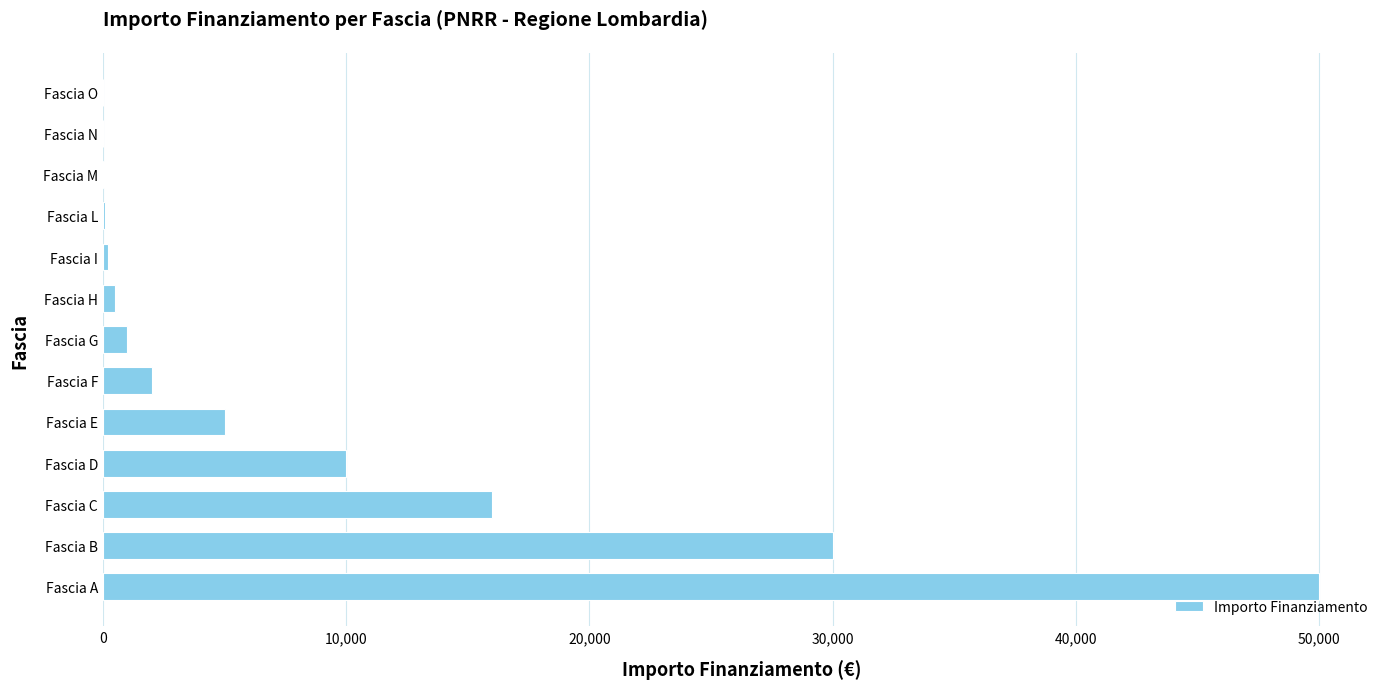

At which label is the value closest to 25005?

Fascia B